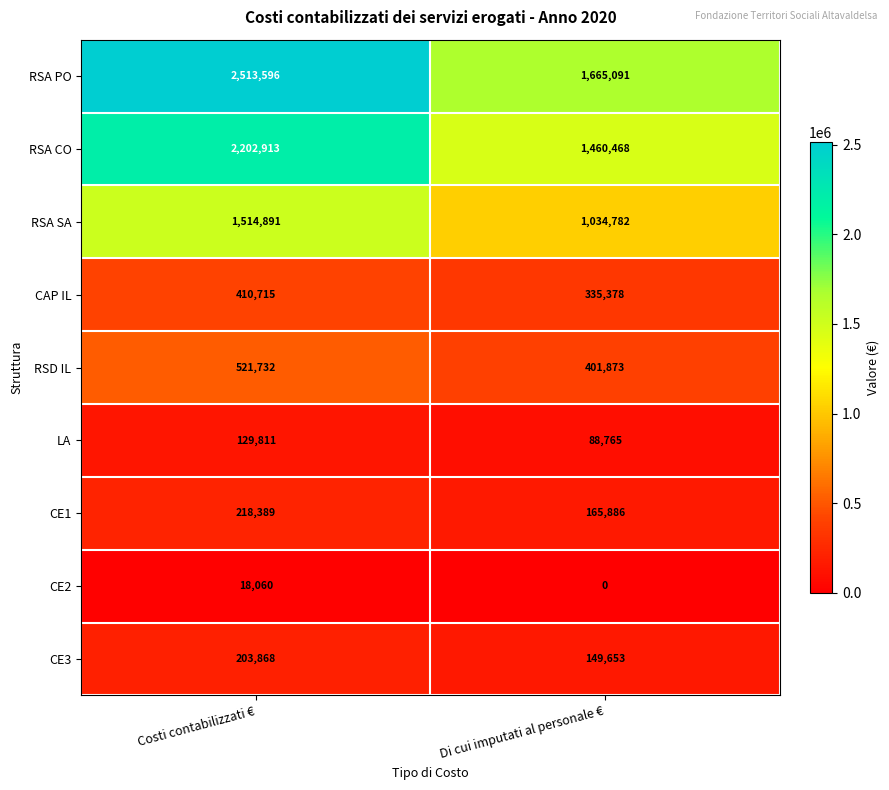

Is it true that RSA CO equals 1460468 at Di cui imputati al personale €?

True